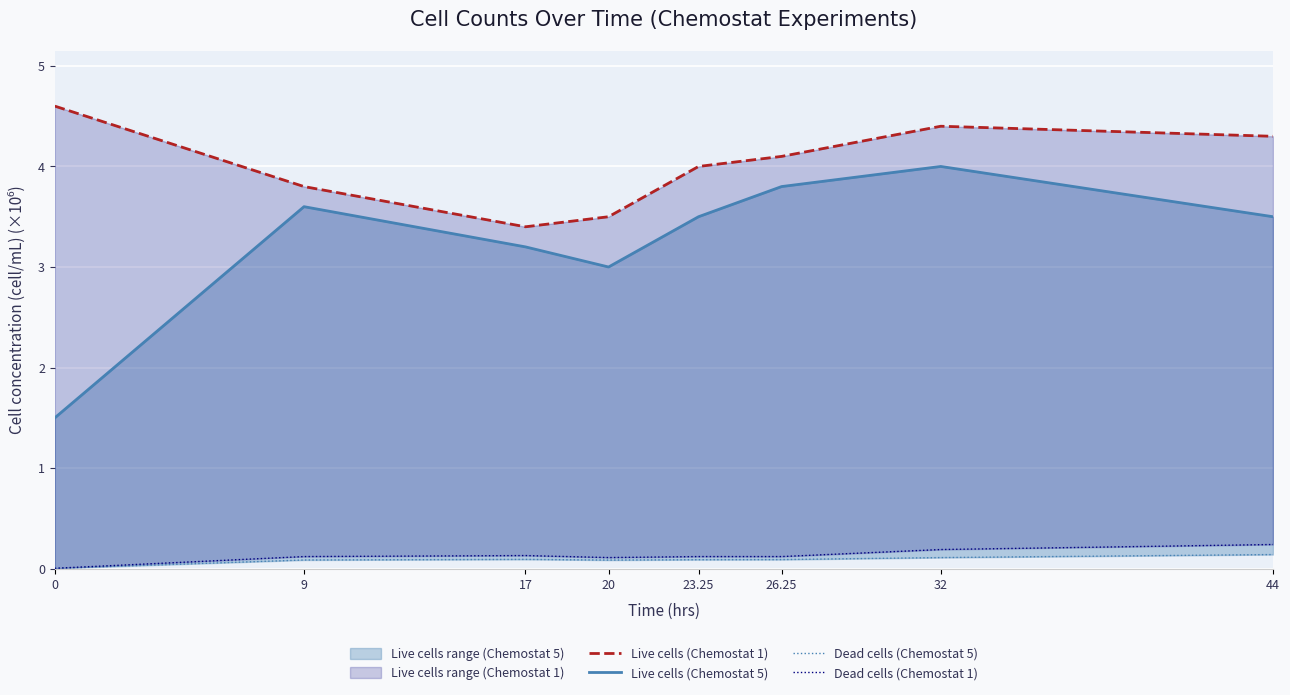

At how many categories does at least one series exceed 4?

4